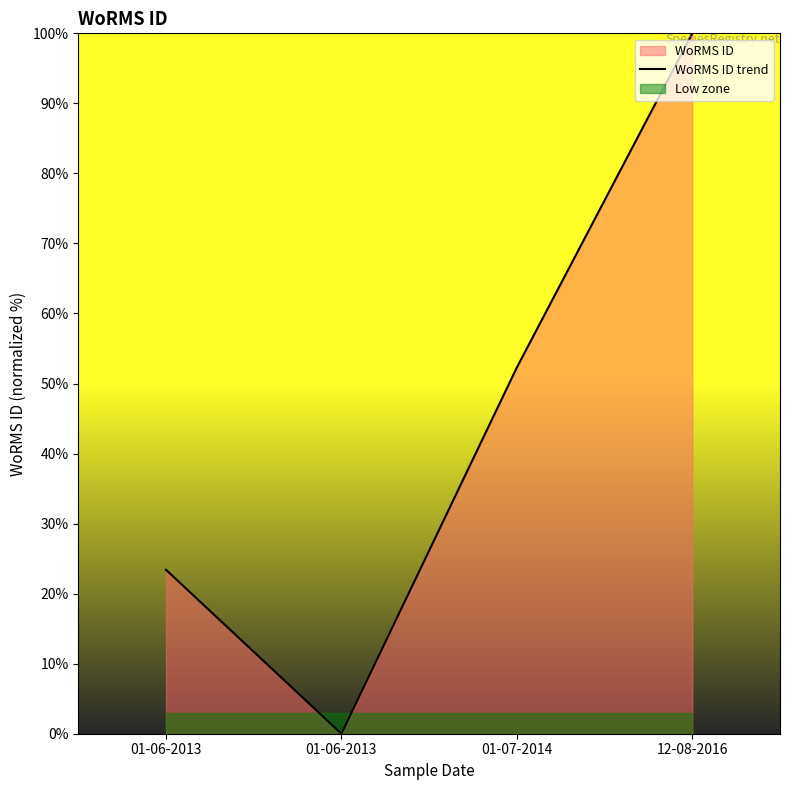

Reading left to right, transcribe all the data shown in this chart.

23.4	0.0	52.3	100.0